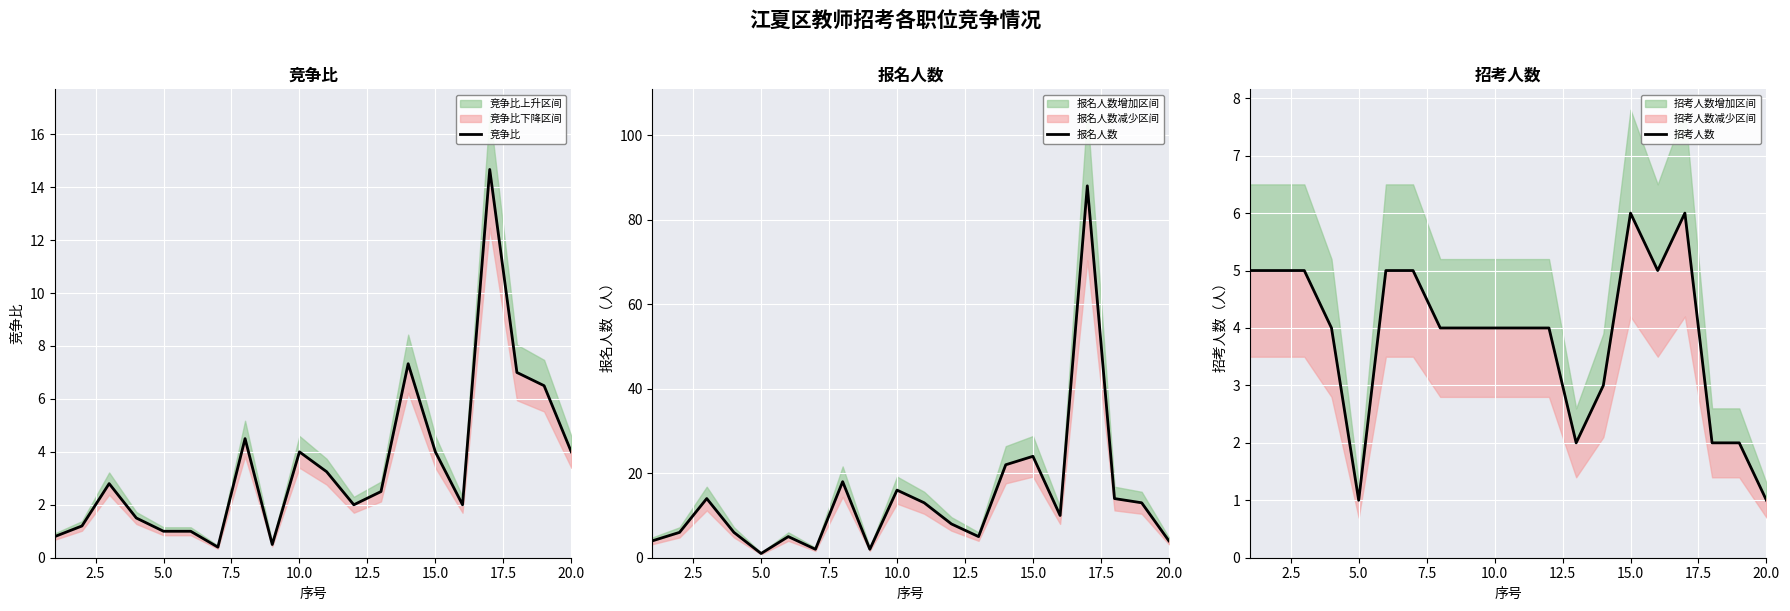

How many data points in 招考人数 are above 4?

8